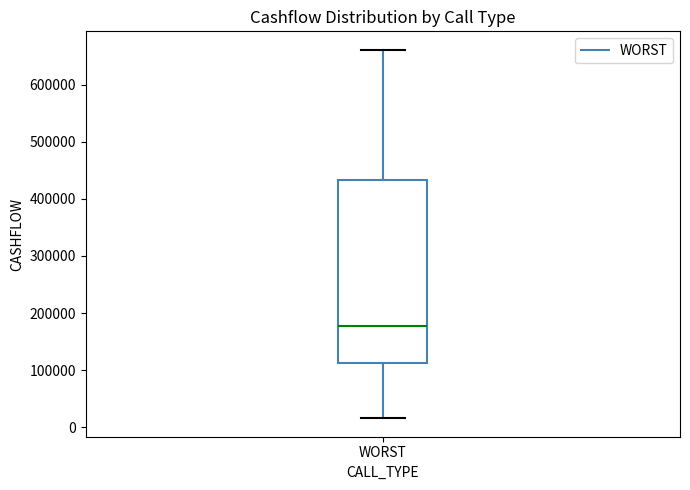

Transcribe this box plot: give where the median line is, the range the box spans, and where the two whiskers end, as read against the y-axis. The values are not printed on the chart, so give them approximately, as read against the axis.

median 180000, box 110000 to 430000, whiskers 20000 to 660000